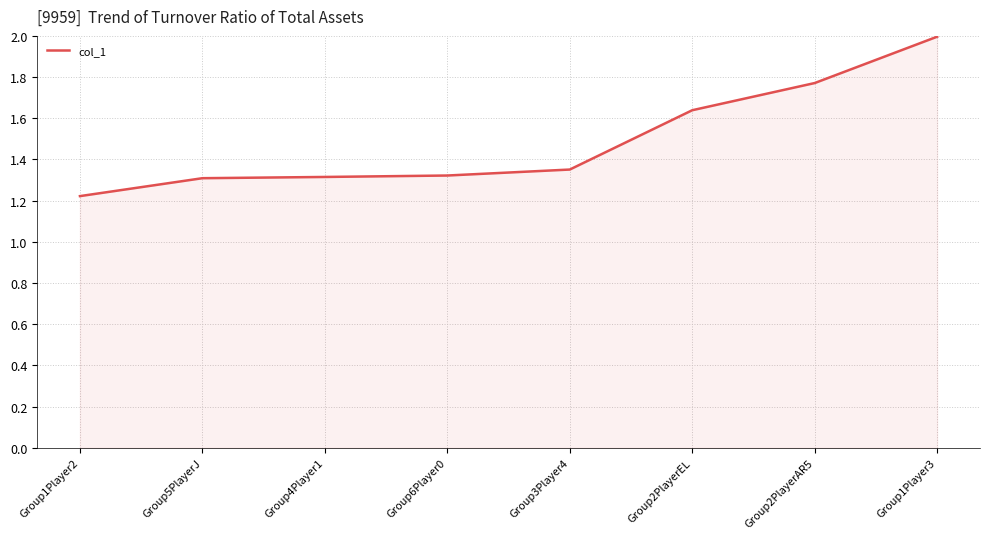

What is the maximum value shown in the chart?

2.0